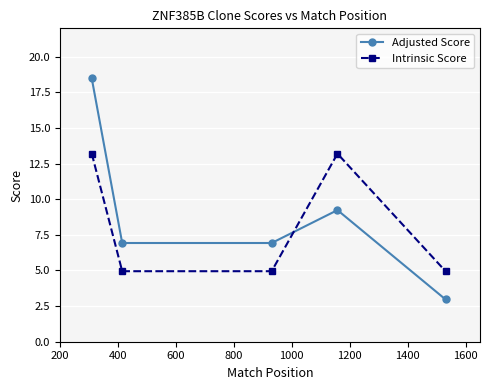

In Intrinsic Score, how many points are higher than both neighbors (excluding endpoints)?

1